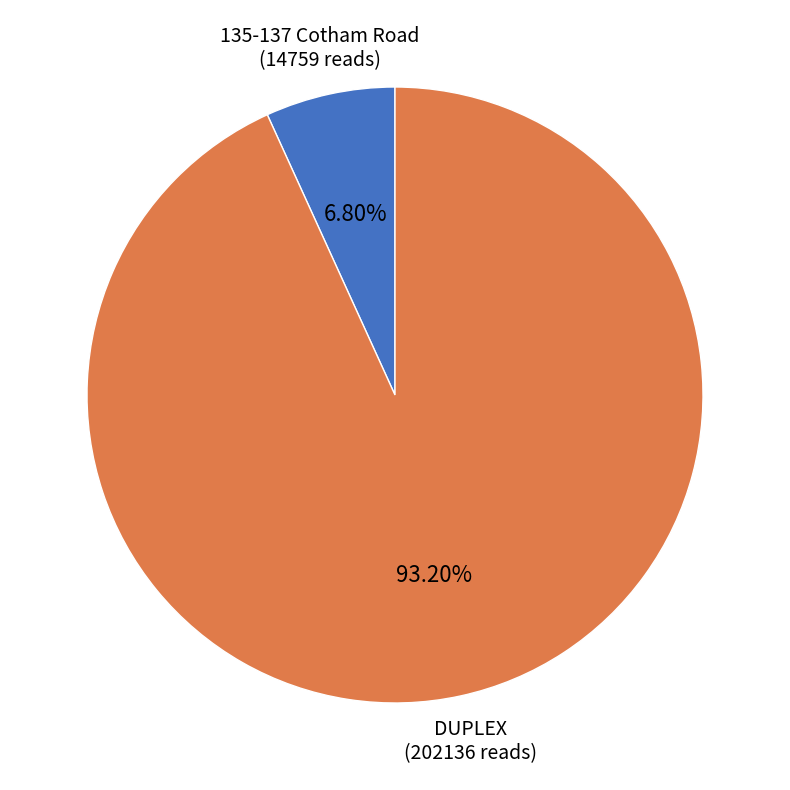

Which has a higher value, DUPLEX or 135-137 Cotham Road?

DUPLEX